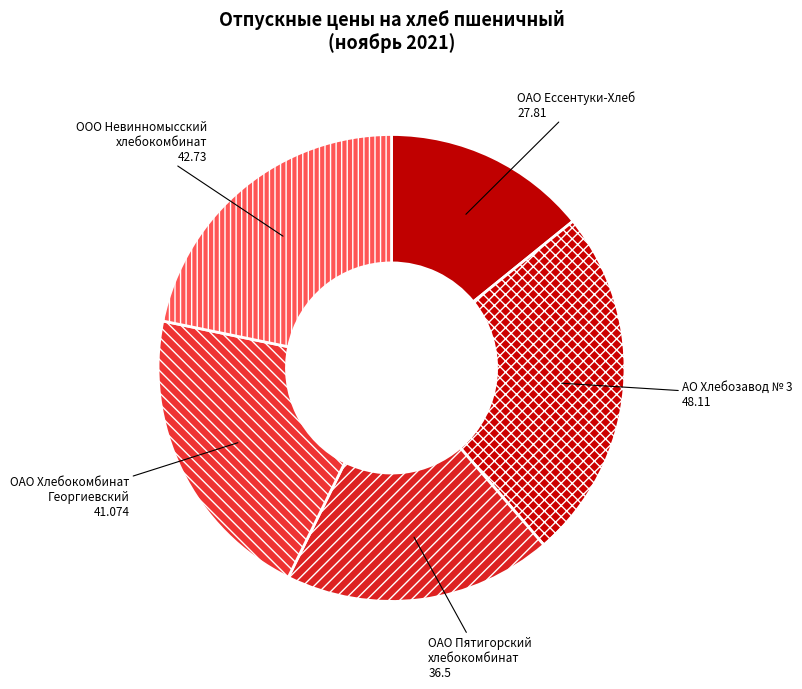

The АО Хлебозавод № 3 slice represents 18% of the pie. True or false?

False